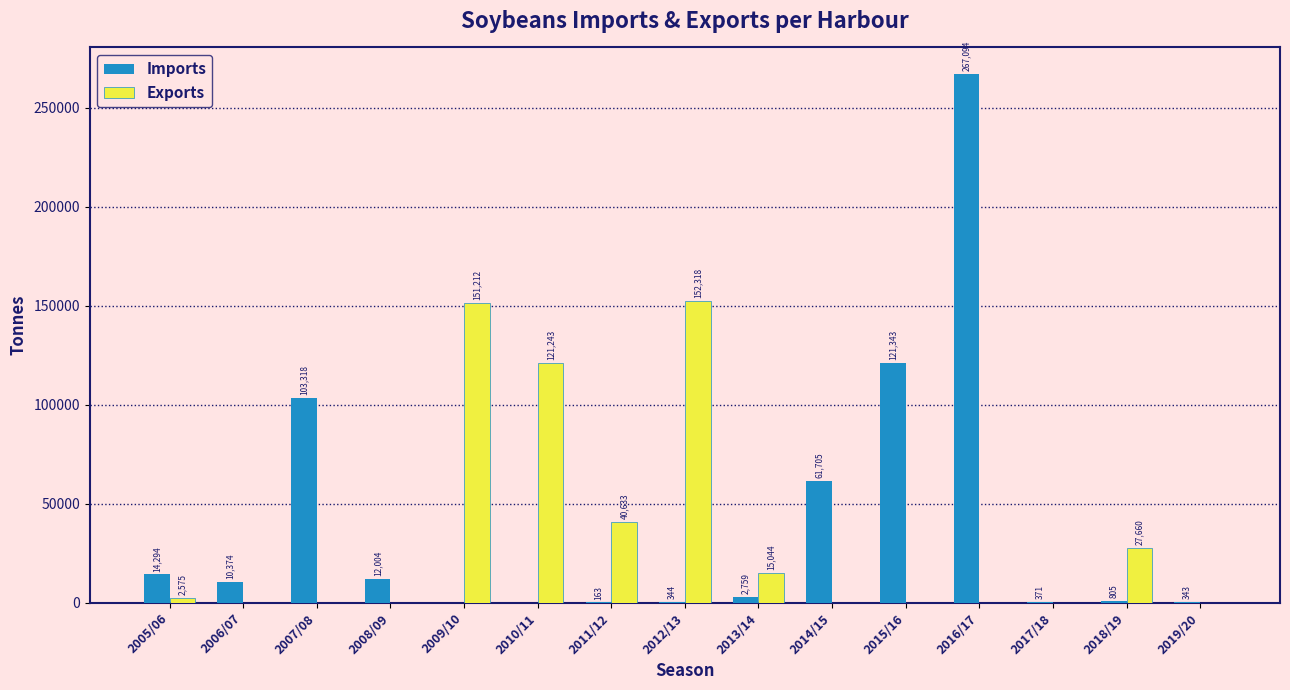

Reading left to right, list all the values displayed in this chart.

Imports: 2005/06=14294	2006/07=10374	2007/08=103318	2008/09=12004	2009/10=0	2010/11=0	2011/12=163	2012/13=344	2013/14=2759	2014/15=61705	2015/16=121343	2016/17=267094	2017/18=371	2018/19=805	2019/20=343
Exports: 2005/06=2575	2006/07=0	2007/08=0	2008/09=0	2009/10=151212	2010/11=121243	2011/12=40633	2012/13=152318	2013/14=15044	2014/15=0	2015/16=0	2016/17=0	2017/18=0	2018/19=27660	2019/20=0